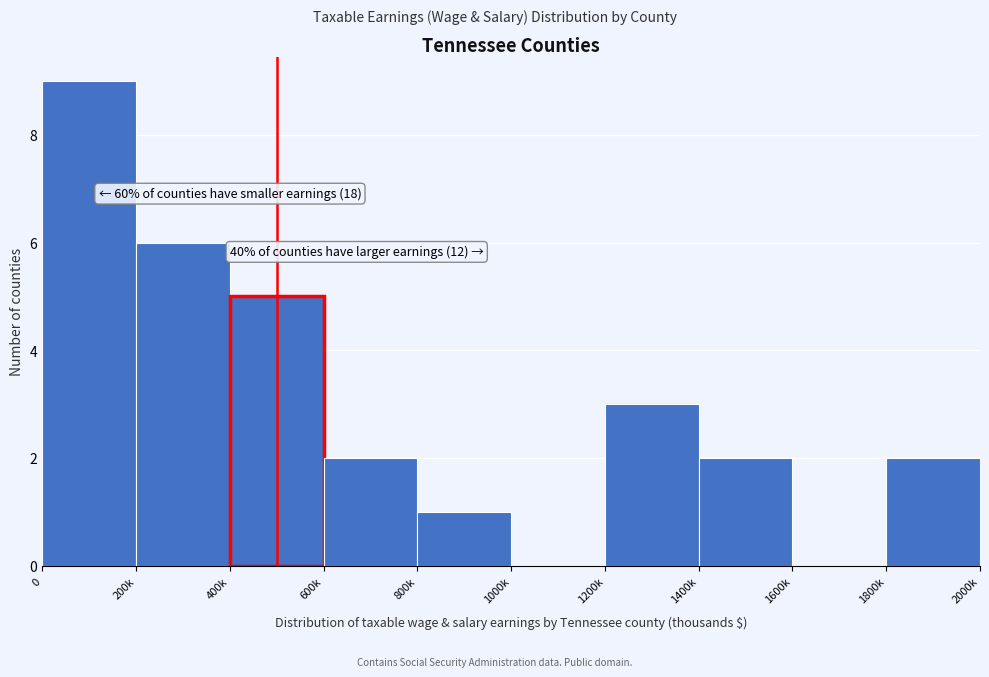

Reading right to left, list all the values displayed in this chart.

1800k=2	1600k=0	1400k=2	1200k=3	1000k=0	800k=1	600k=2	400k=5	200k=6	0=9